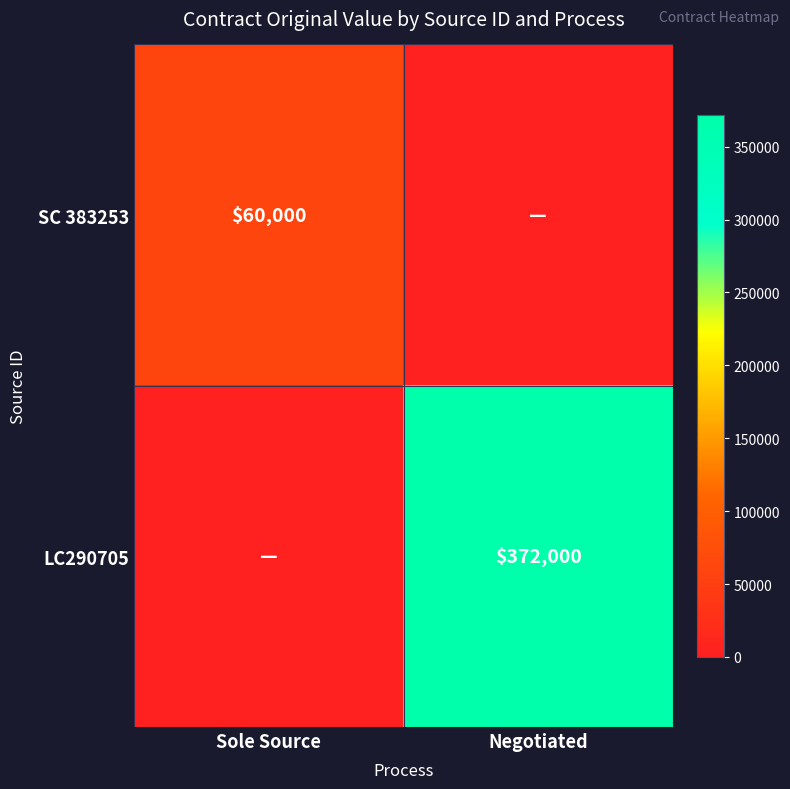

The value of LC290705 at Negotiated is 584122. True or false?

False